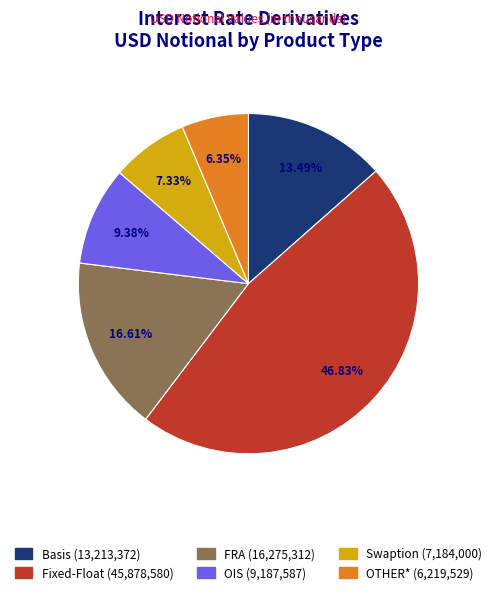

What percentage is the Basis slice, to the nearest percent?

13%